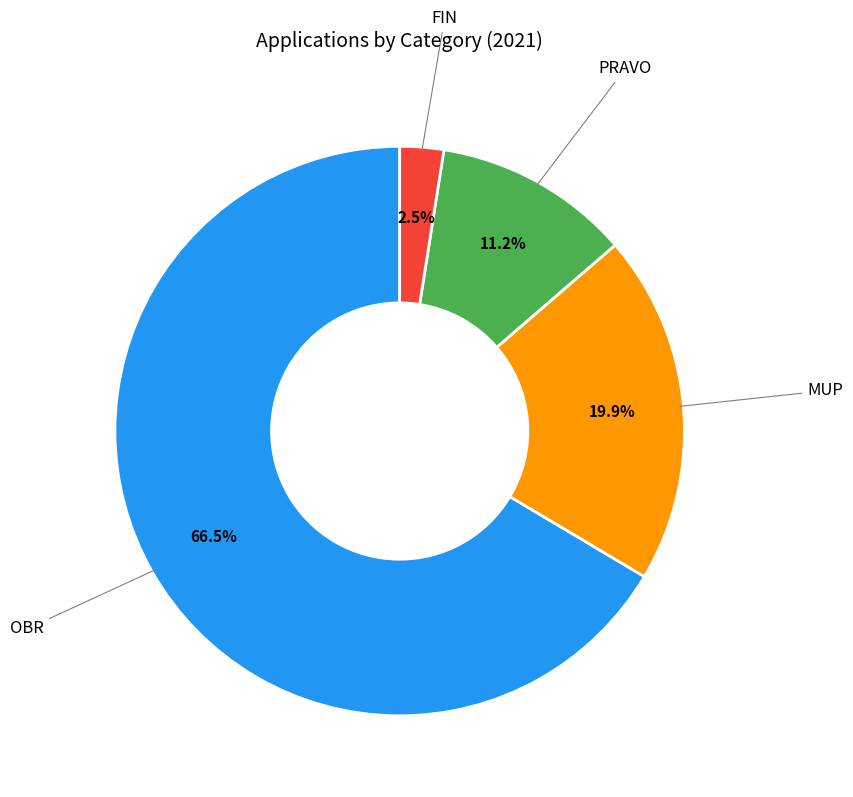

Is there a majority slice in this chart?

Yes